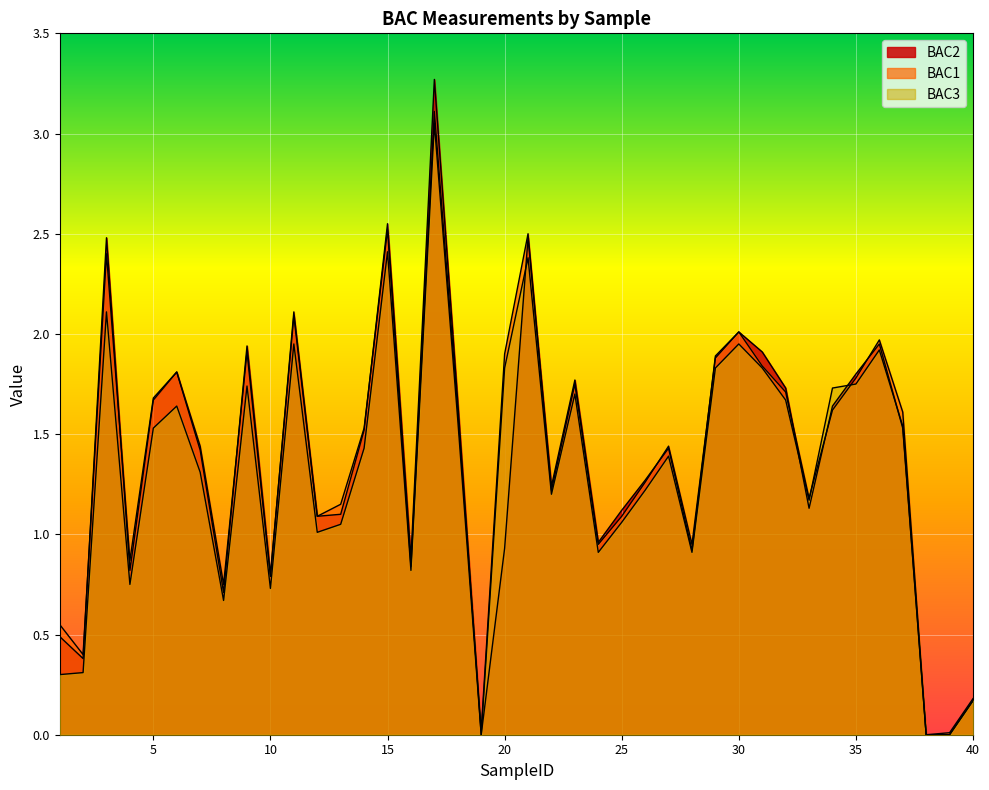

What is the maximum value for BAC3?

3.0